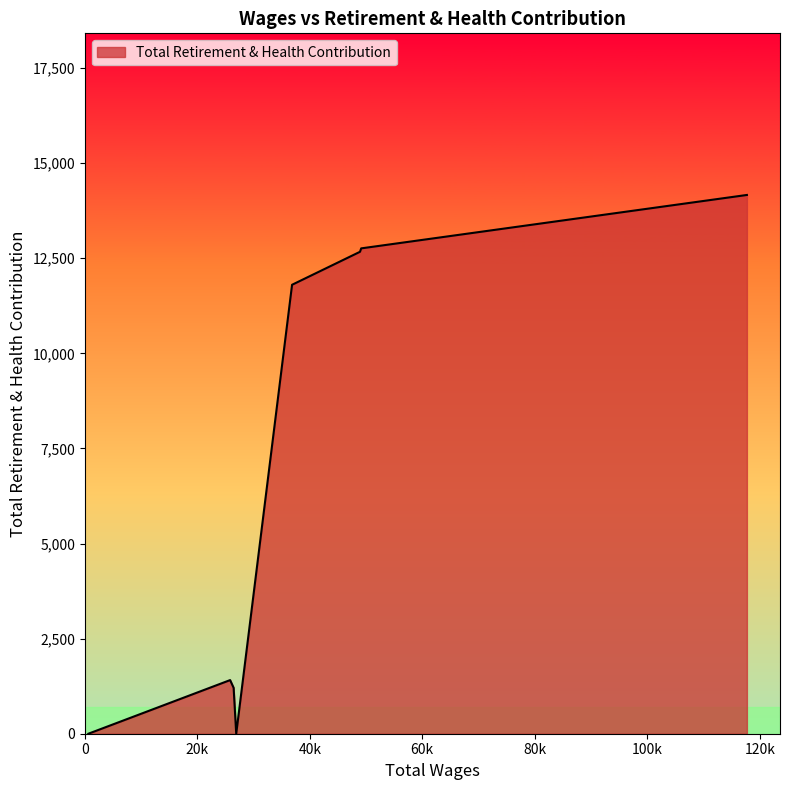

Reading left to right, transcribe all the data shown in this chart.

0	1410	1207	0	11803	12670	12760	14164